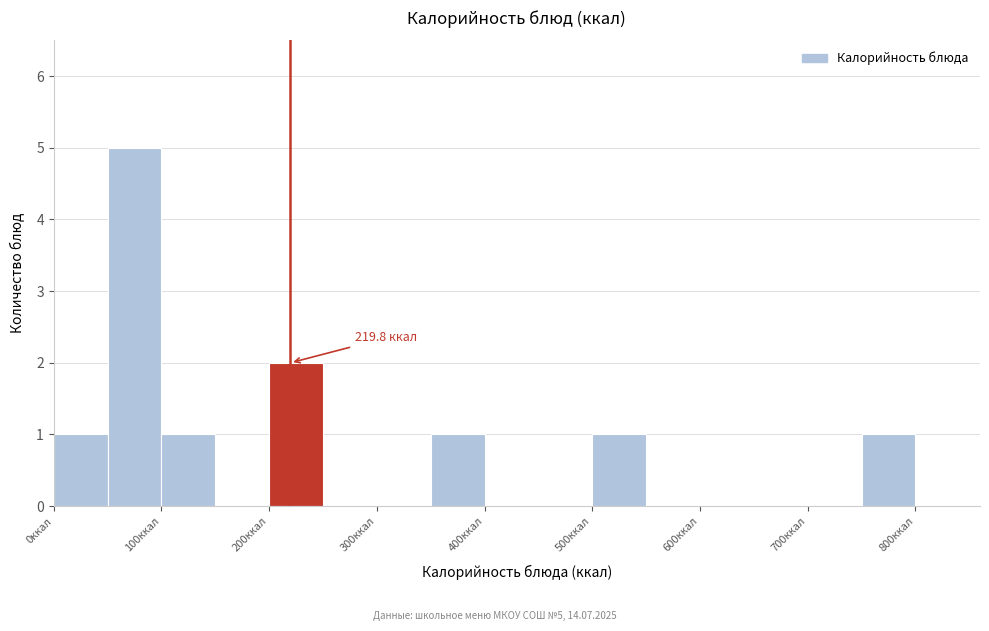

Over which range of the x-axis is the bar tallest?

50 to 100